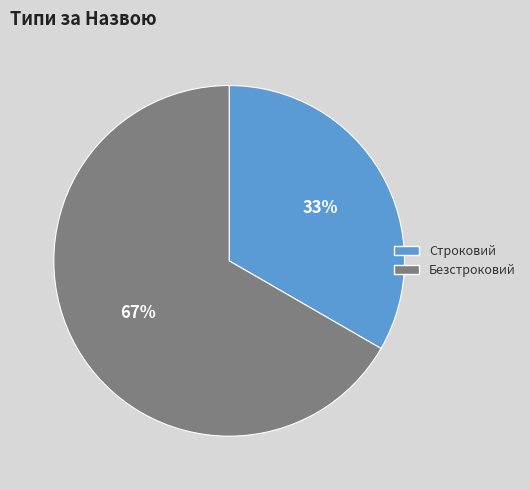

Rank the categories by value from lowest to highest.

Строковий, Безстроковий